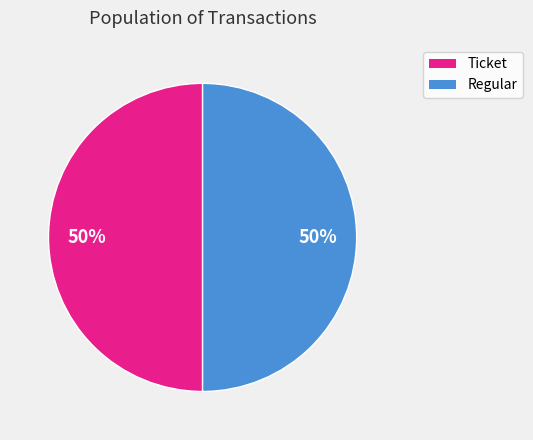

The Ticket slice represents 50% of the pie. True or false?

True